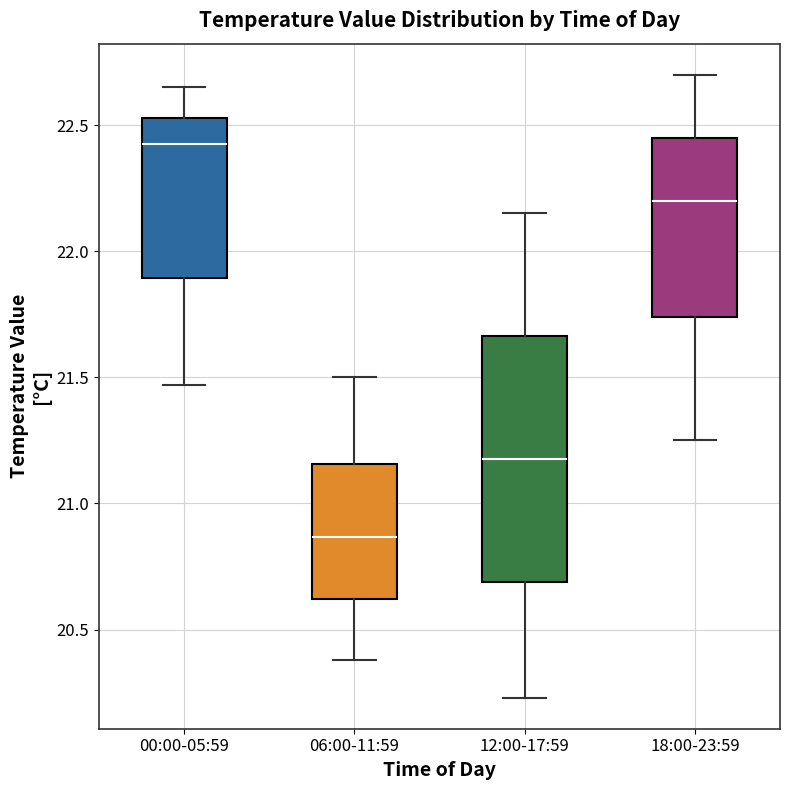

Reading left to right, transcribe this box plot: for each box, give where its median line is, the range the box spans, and where its two whiskers end, as read against the y-axis. The values are not printed on the chart, so give them approximately, as read against the axis.

00:00-05:59: median 22.45, box 21.90 to 22.55, whiskers 21.45 to 22.65
06:00-11:59: median 20.85, box 20.60 to 21.15, whiskers 20.40 to 21.50
12:00-17:59: median 21.20, box 20.70 to 21.65, whiskers 20.25 to 22.15
18:00-23:59: median 22.20, box 21.75 to 22.45, whiskers 21.25 to 22.70